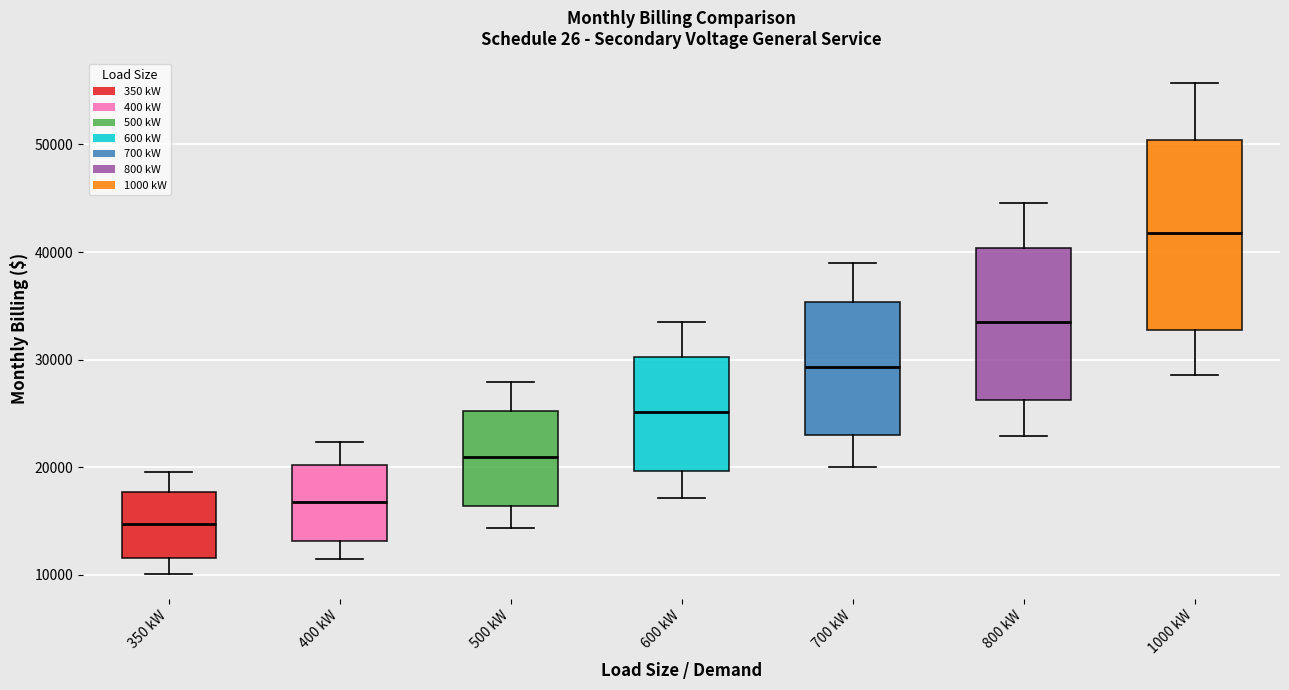

Reading left to right, transcribe this box plot: for each box, give where its median line is, the range the box spans, and where its two whiskers end, as read against the y-axis. The values are not printed on the chart, so give them approximately, as read against the axis.

350 kW: median 15000, box 12000 to 18000, whiskers 10000 to 20000
400 kW: median 17000, box 13000 to 20000, whiskers 11000 to 22000
500 kW: median 21000, box 16000 to 25000, whiskers 14000 to 28000
600 kW: median 25000, box 20000 to 30000, whiskers 17000 to 33000
700 kW: median 29000, box 23000 to 35000, whiskers 20000 to 39000
800 kW: median 33000, box 26000 to 40000, whiskers 23000 to 45000
1000 kW: median 42000, box 33000 to 50000, whiskers 29000 to 56000